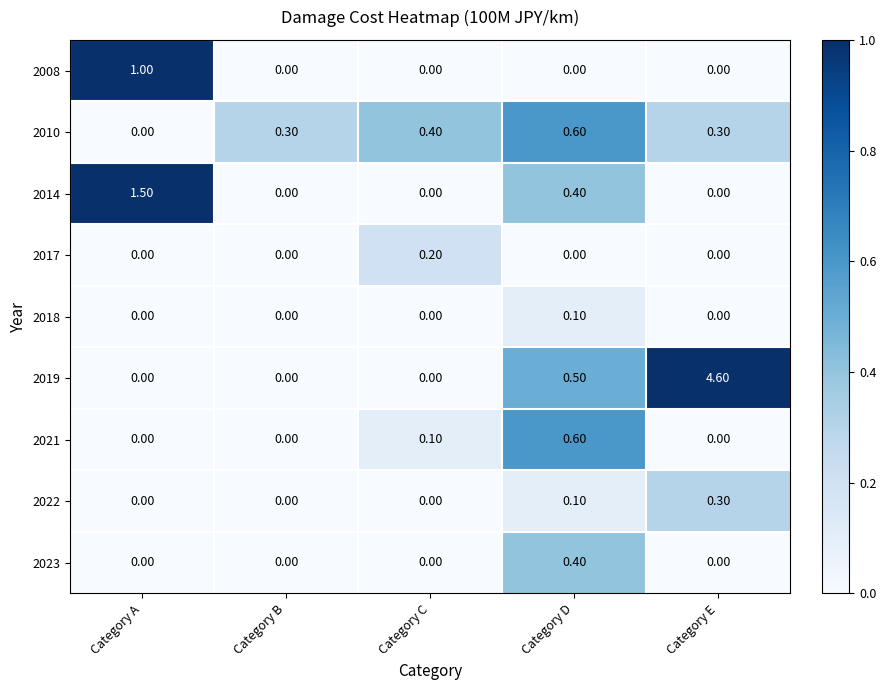

At which category is the sum across all series the highest?

Category E